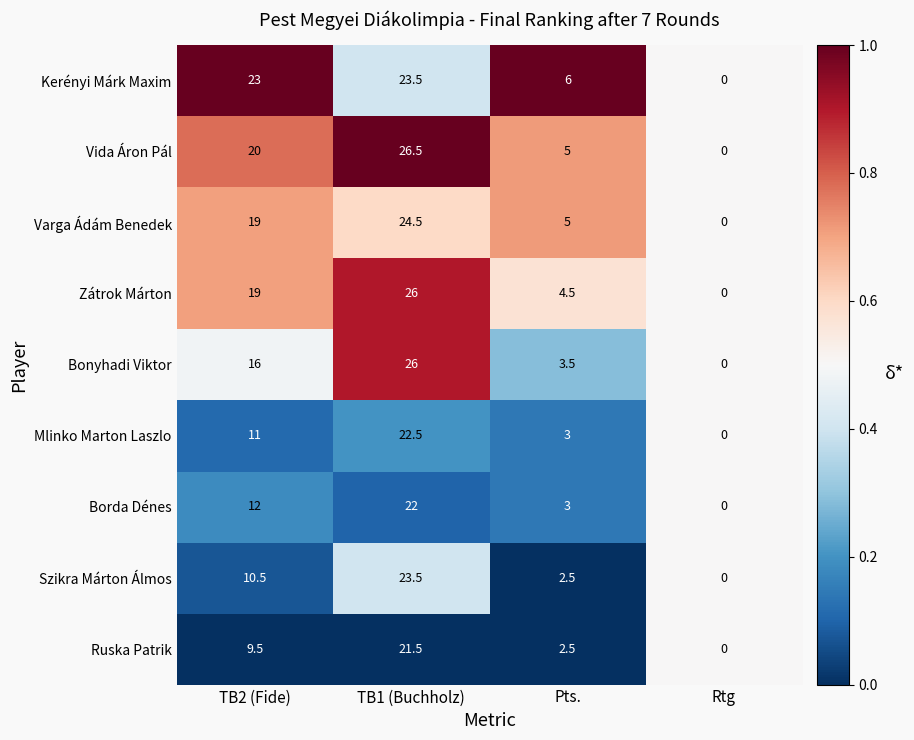

Where does the Ruska Patrik series first go above 9?

TB2 (Fide)